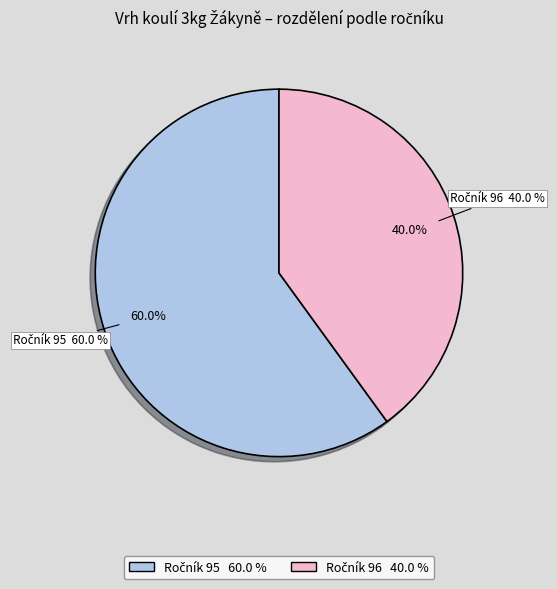

Count the number of slices in the pie.

2